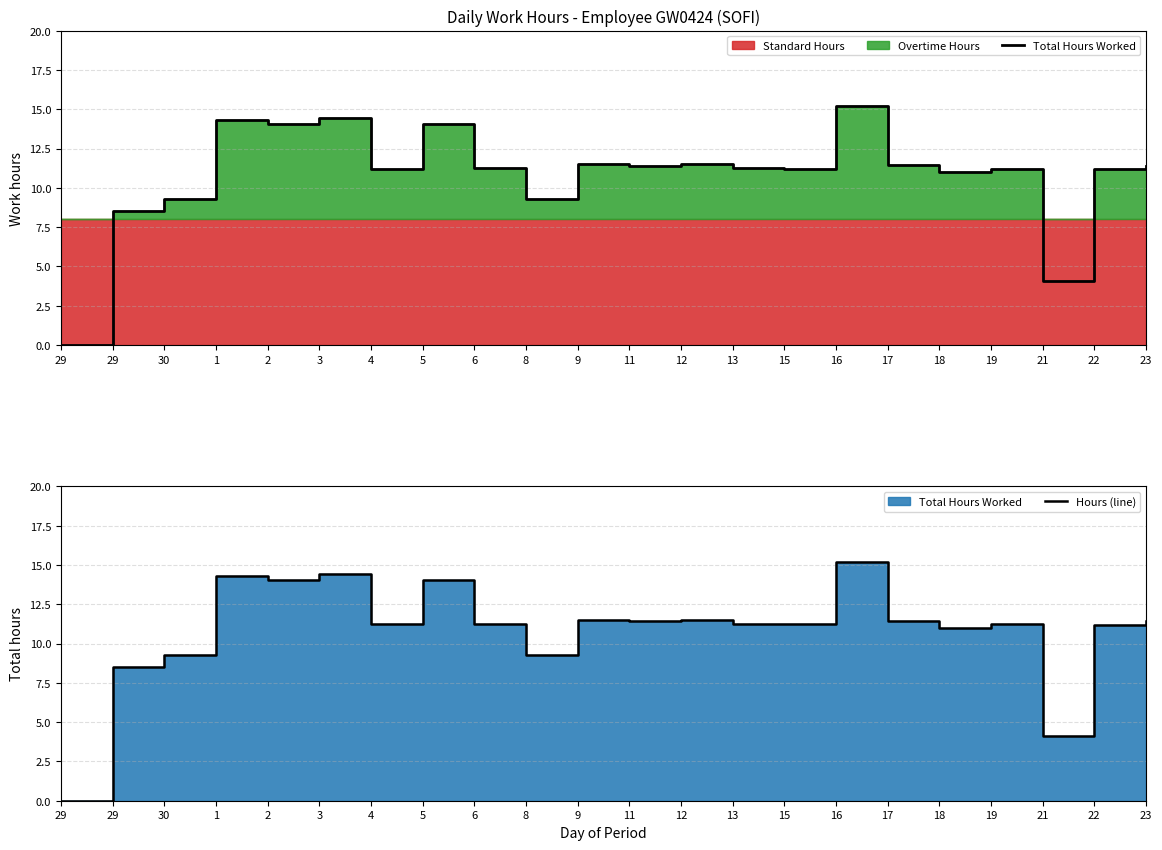

What is the difference between the Total Hours Worked values at 12 and 3?

2.9